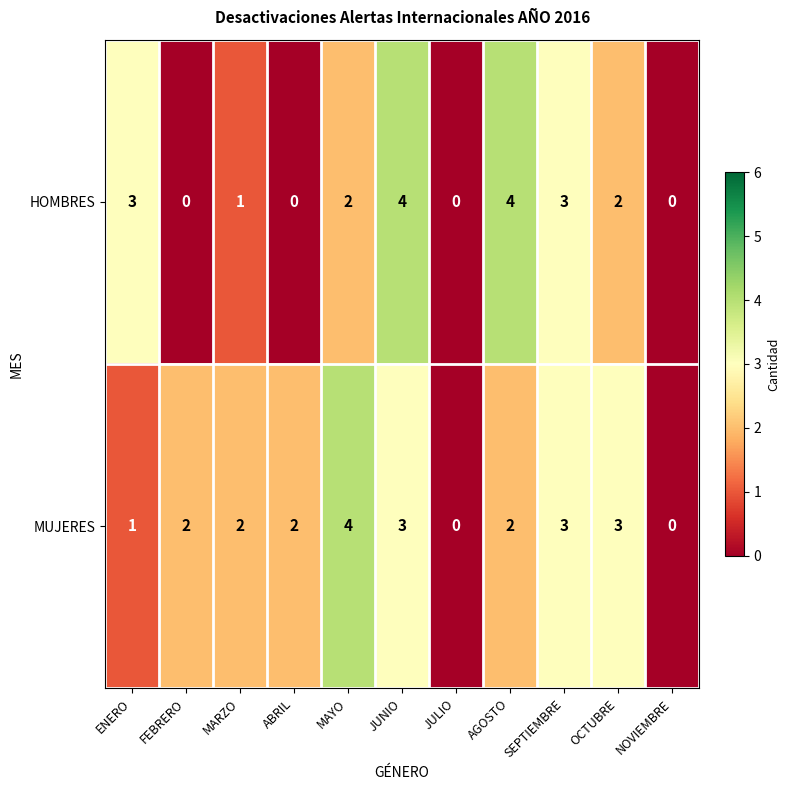

Which series has the largest total across all categories?

MUJERES